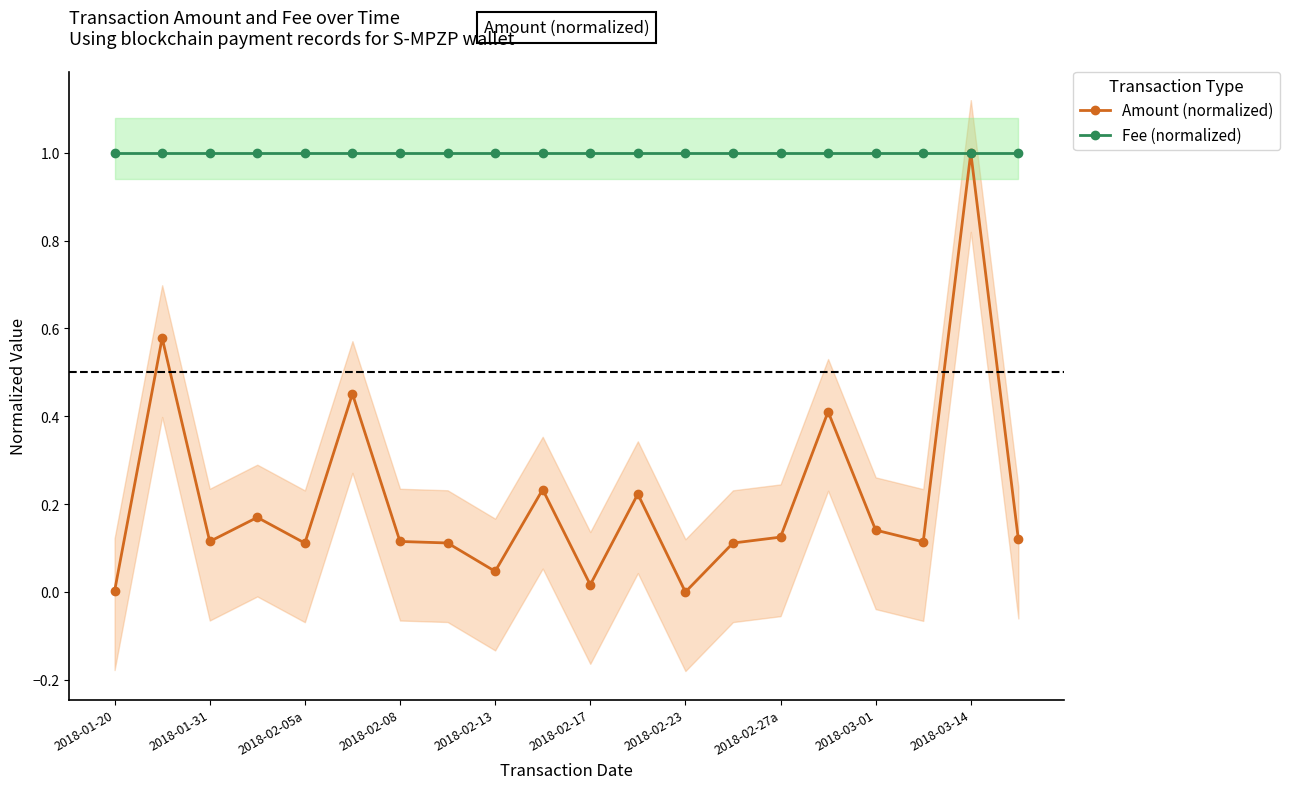

The Fee (normalized) series shows 1.6 at 2018-02-13. True or false?

False